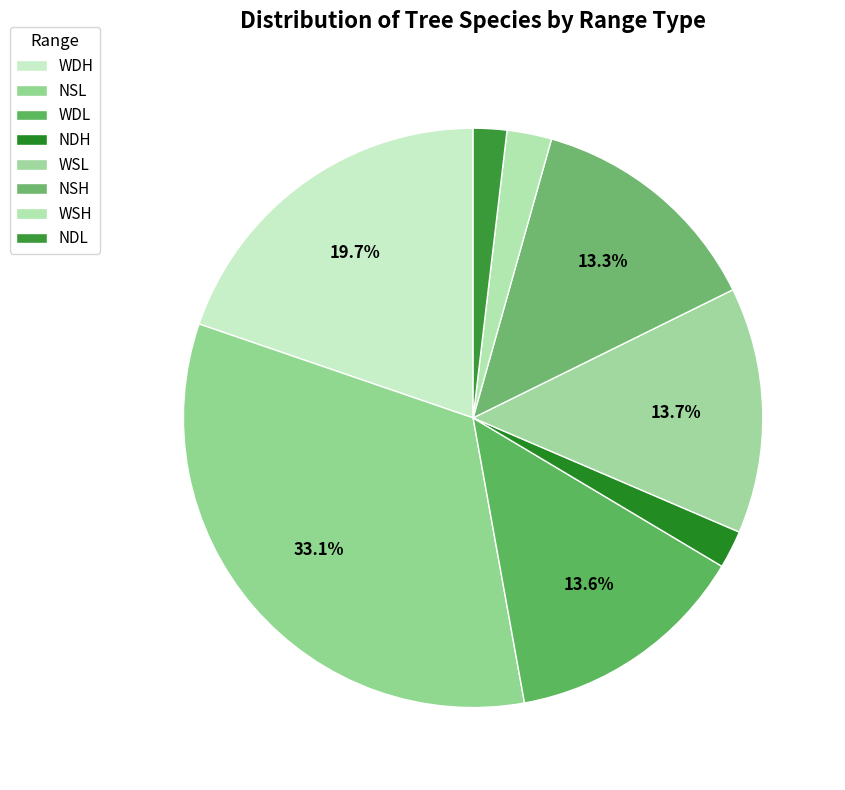

How many slices are in this pie chart?

8